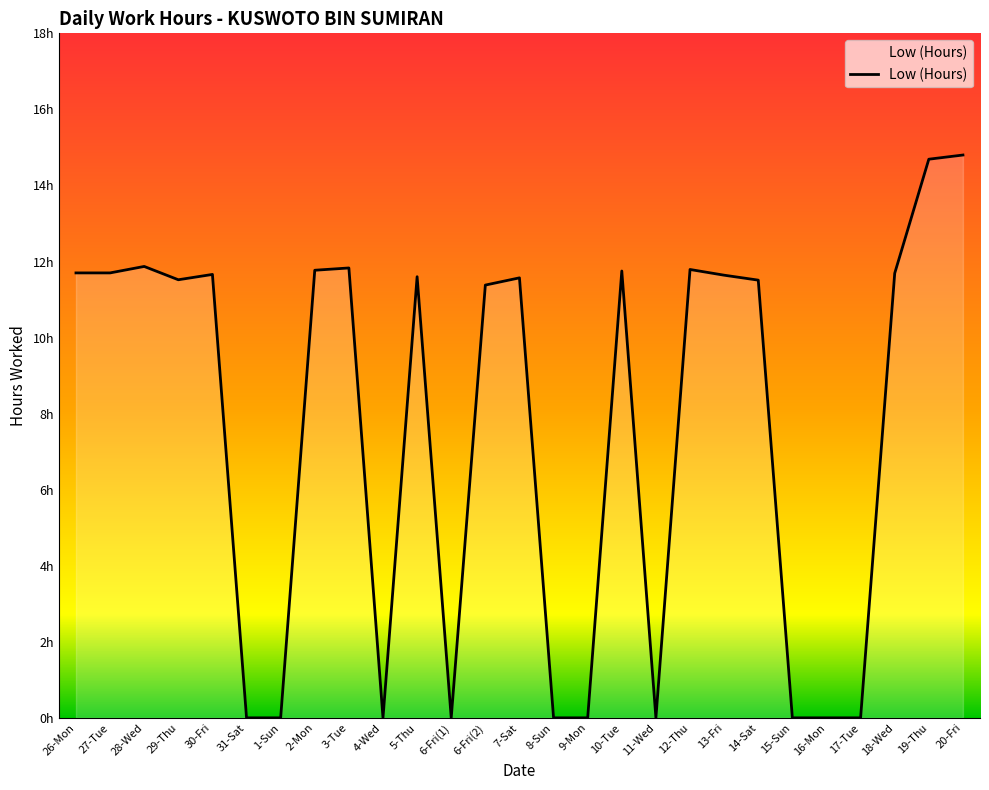

How many lines are shown in the chart?

1